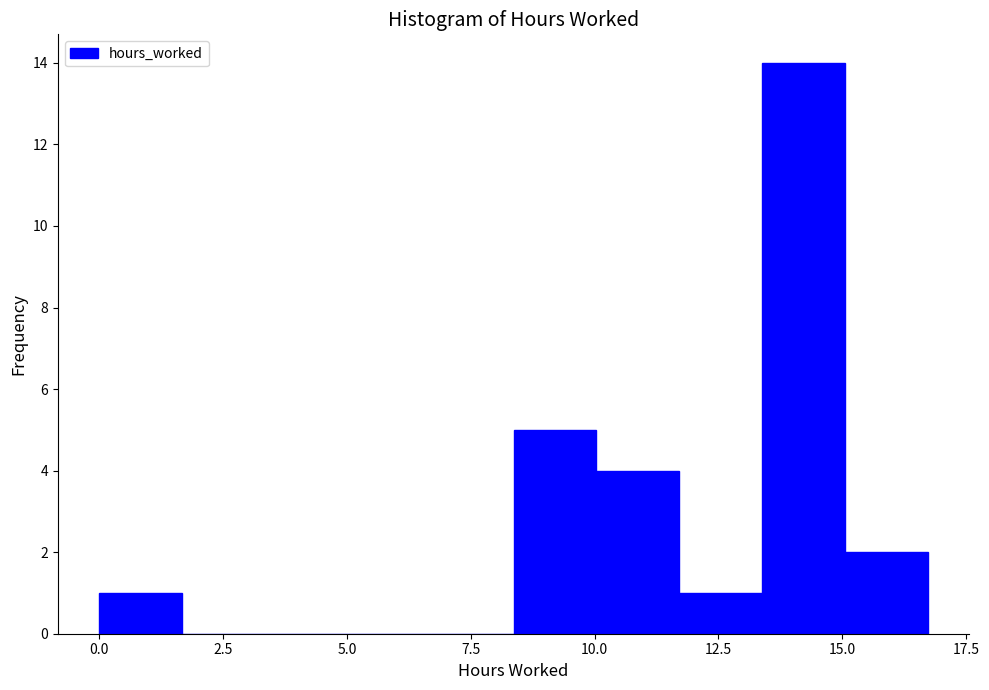

Read against the x-axis, roughly where is the centre of the tallest bar?

14.0